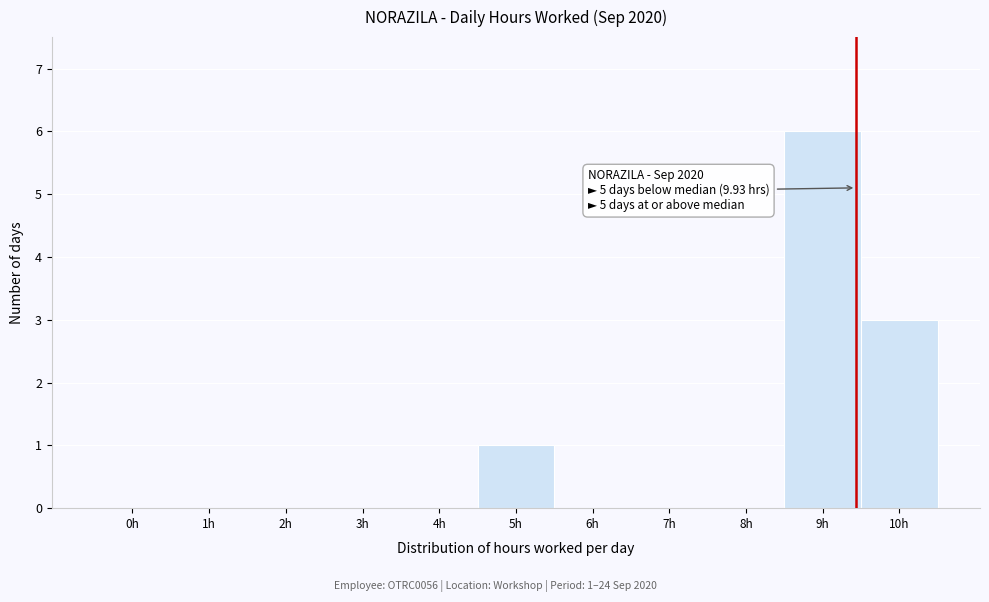

Reading left to right, list all the values displayed in this chart.

0h=0	1h=0	2h=0	3h=0	4h=0	5h=1	6h=0	7h=0	8h=0	9h=6	10h=3